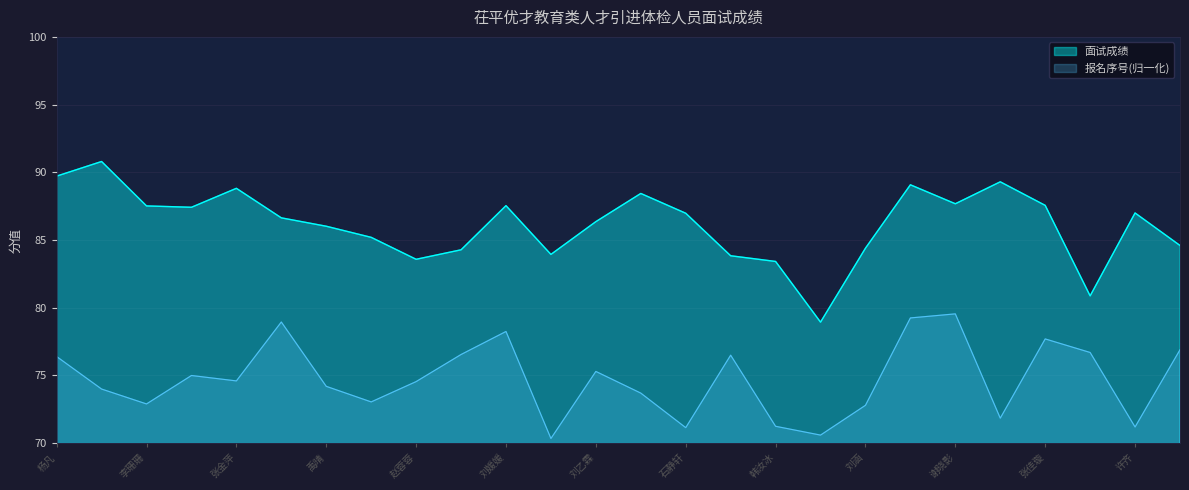

At which category does the chart reach its peak across all series?

纪亚楠